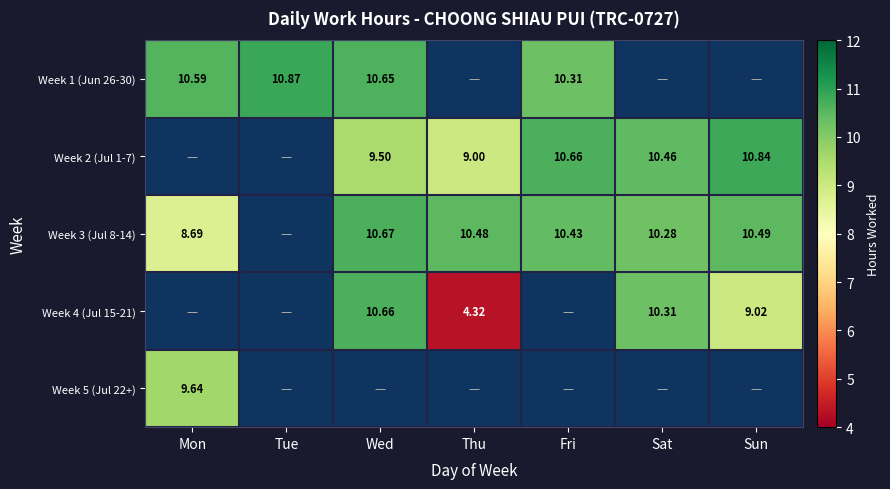

What is the sum of the Week 3 (Jul 8-14) values at Thu and Tue?

10.5